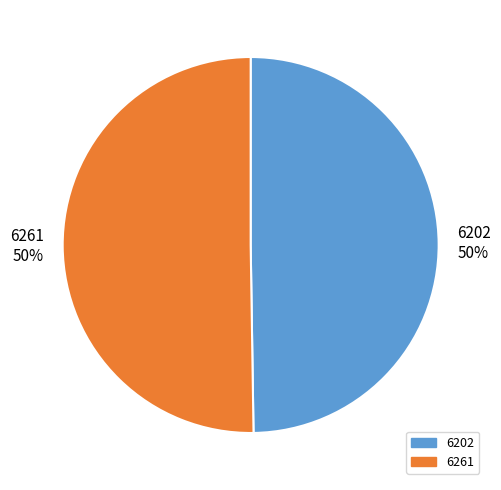

What is the ratio of the value at 6261 50% to the value at 6202 50%?

1.0